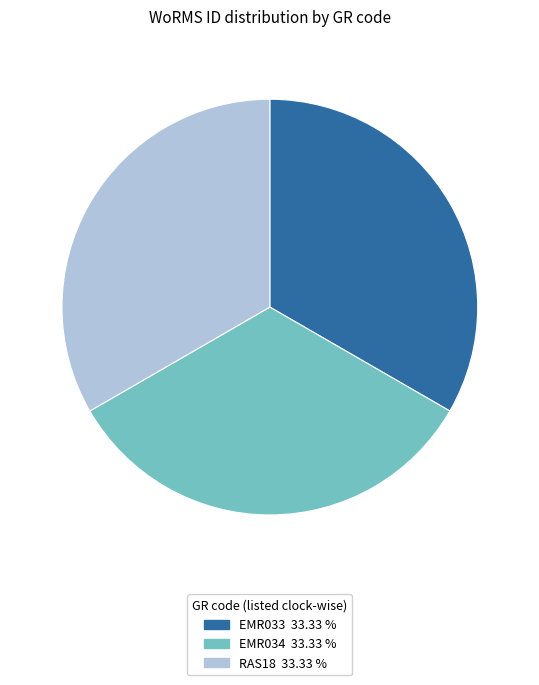

What is the ratio of the value at EMR033 to the value at RAS18?

1.0